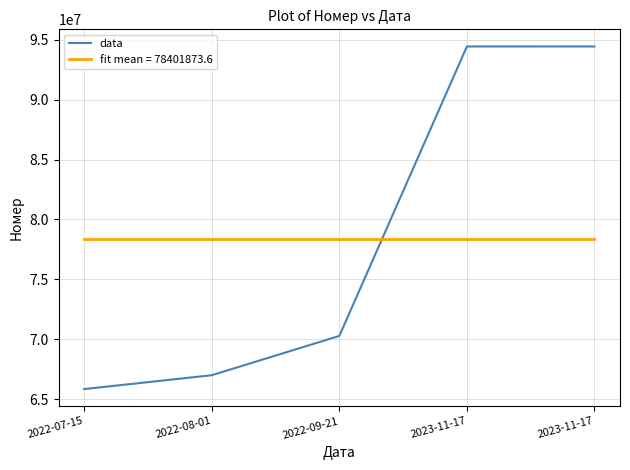

Does the chart display data point markers on the line(s)?

No